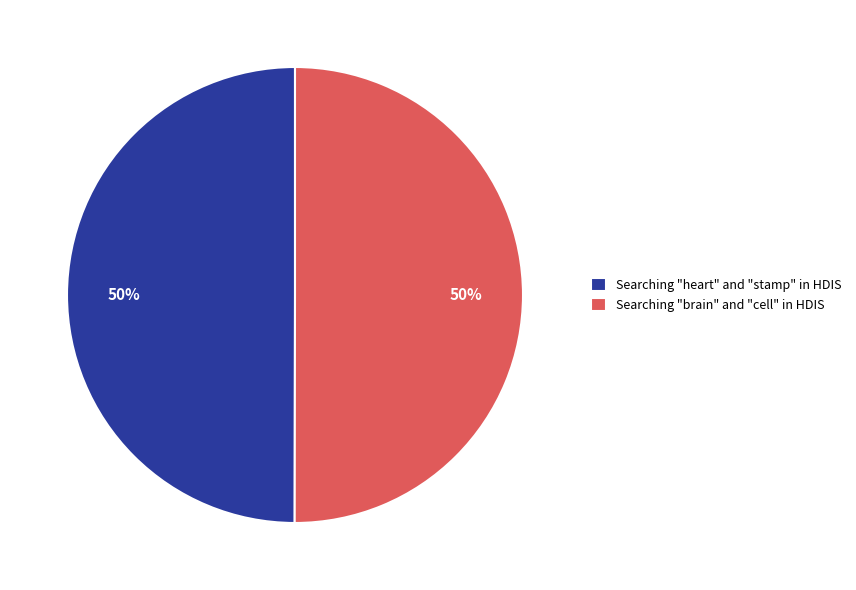

What percentage is the Searching "heart" and "stamp" in HDIS slice, to the nearest percent?

50%